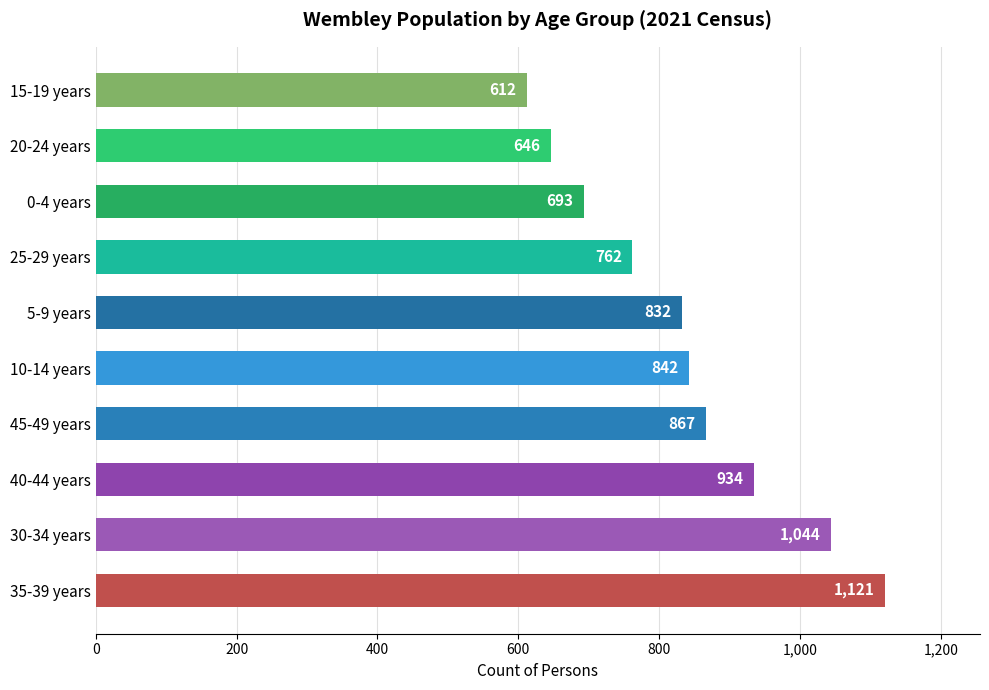

What is the average value?

835